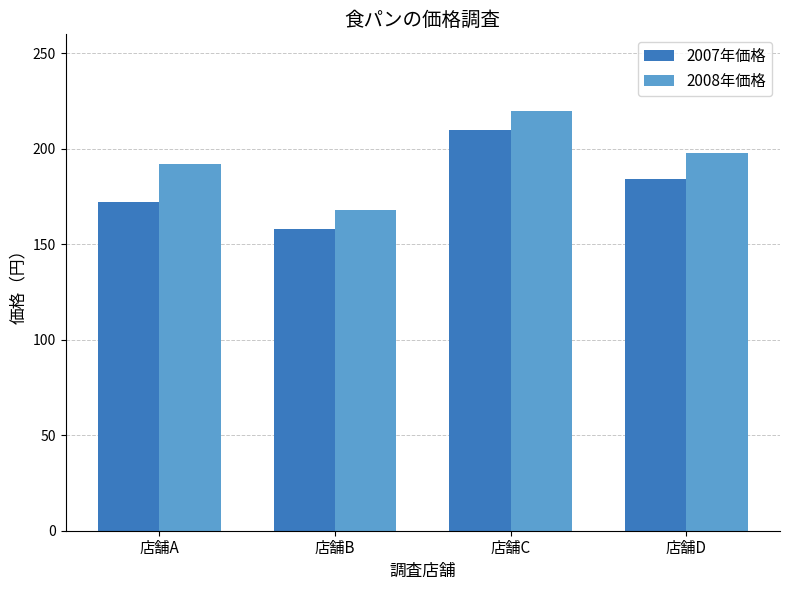

What is the total value across all series at 店舗A?

364